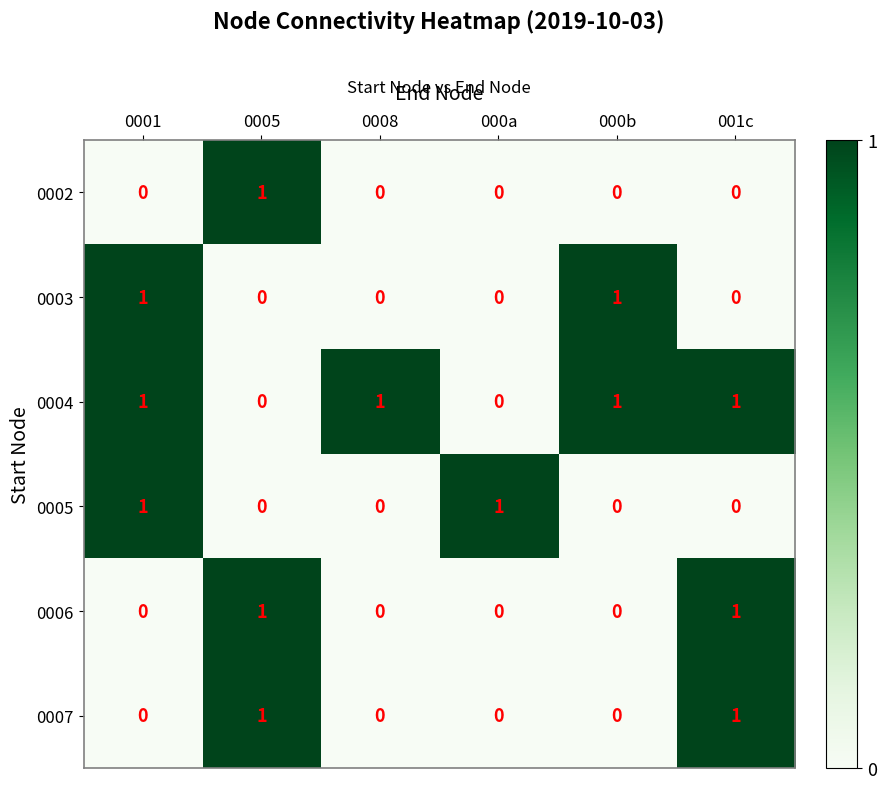

Which series has the largest total across all categories?

0004